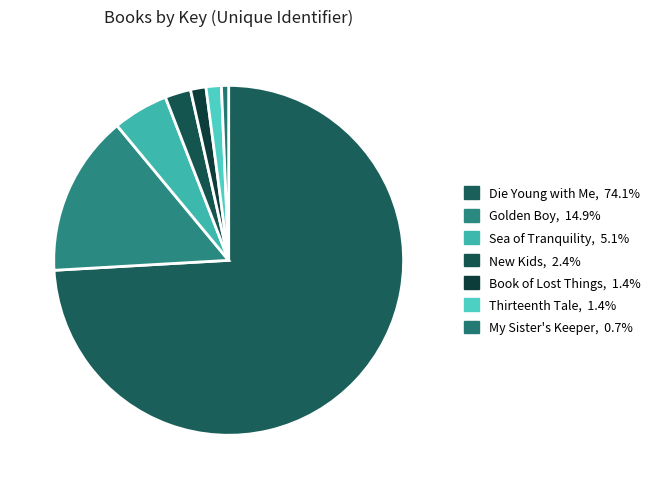

Which slice is the smallest?

My Sister's Keeper